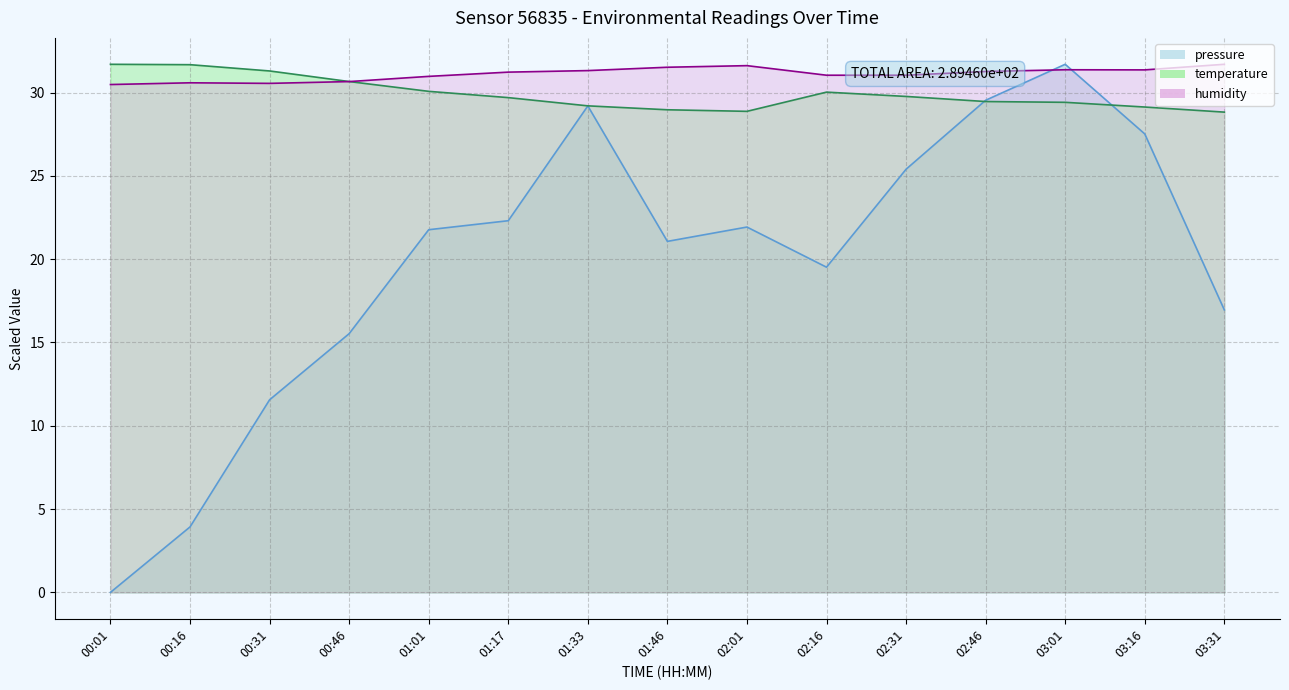

How many data points in temperature are above 29?

12